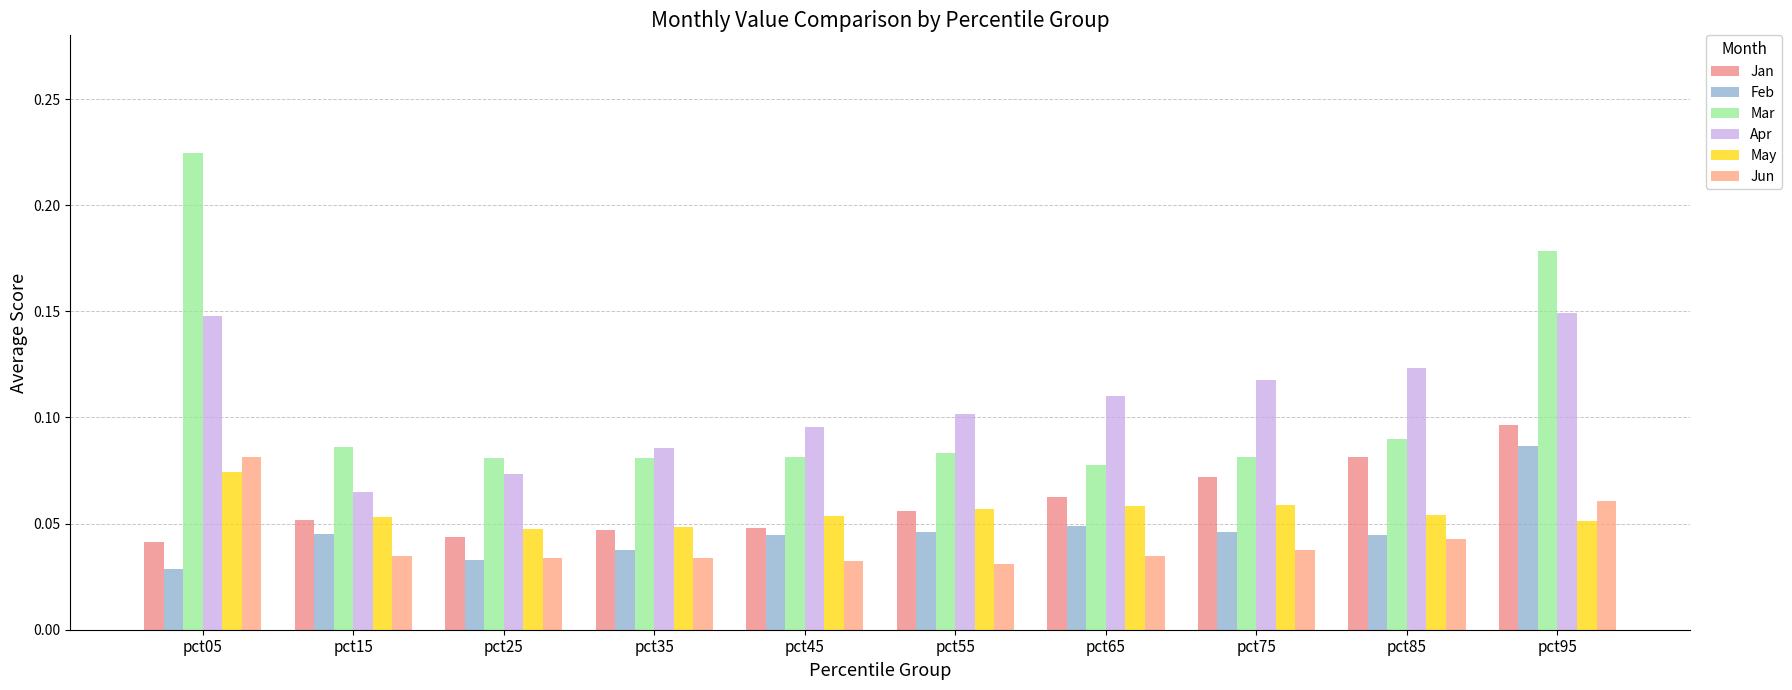

What are all the series names shown in the legend?

Jan, Feb, Mar, Apr, May, Jun